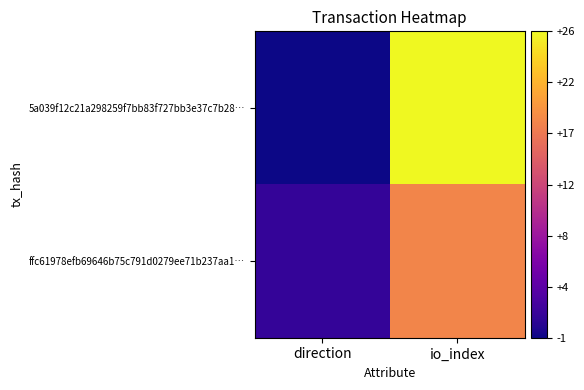

Which series has the largest total across all categories?

5a039f12c21a298259f7bb83f727bb3e37c7b28…